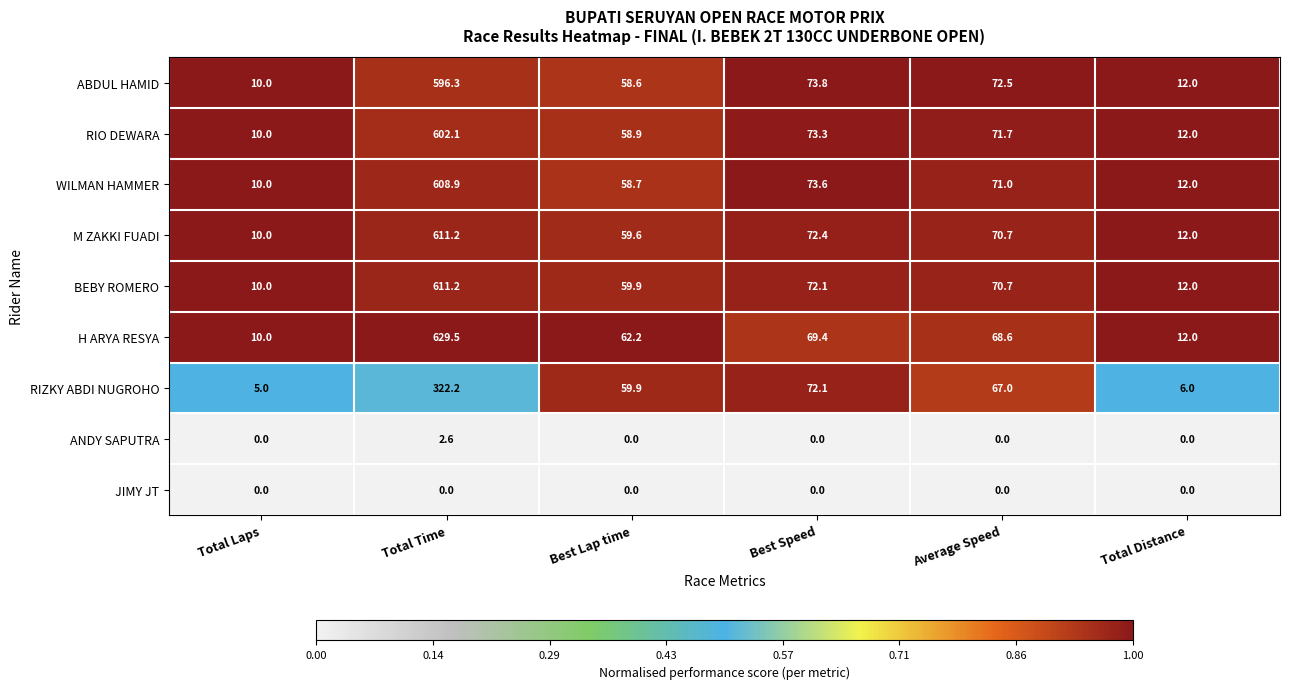

The value of BEBY ROMERO at Total Distance is 12.0. True or false?

True